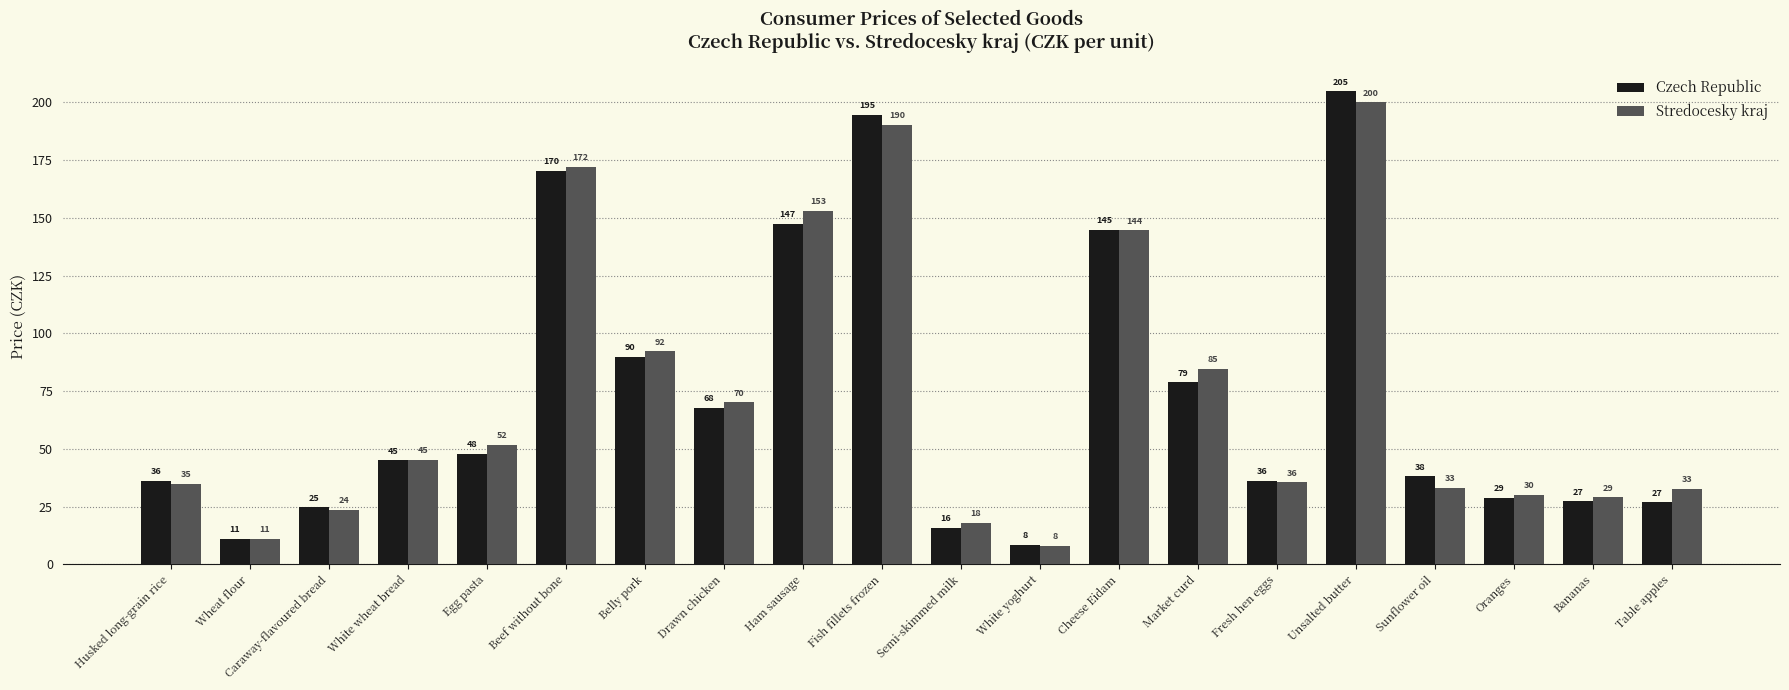

What is the difference between the maximum and minimum values in the Stredocesky kraj series?

191.8